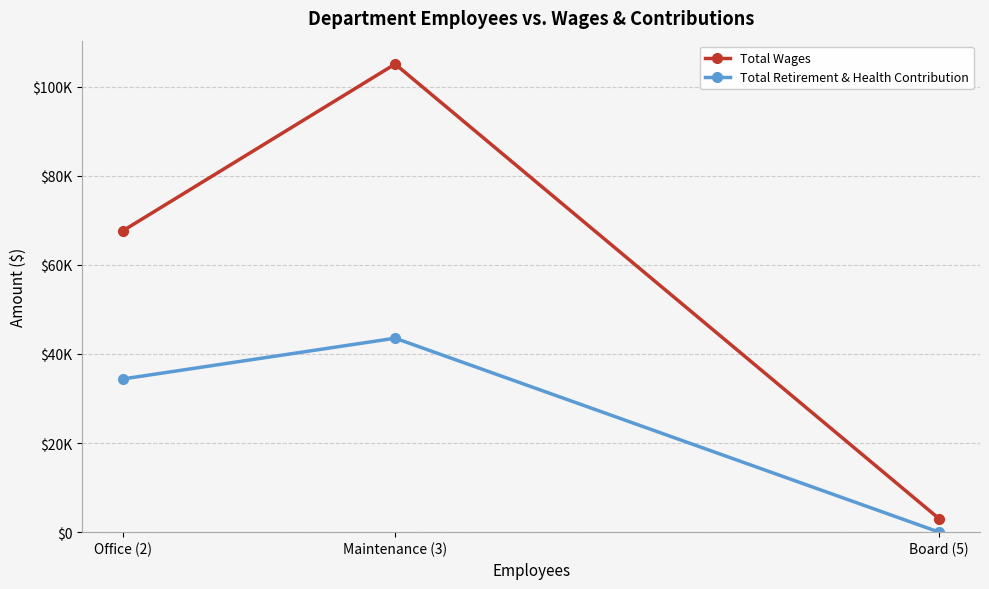

What is the label of the 1st point from the left?

Office (2)